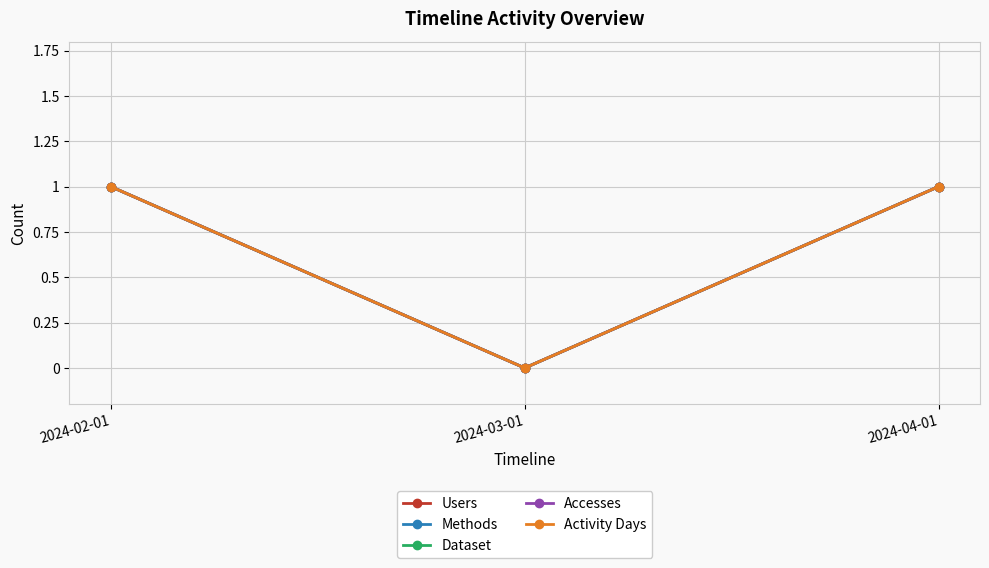

At 2024-04-01, list the series in order from smallest to largest.

Users, Methods, Dataset, Accesses, Activity Days